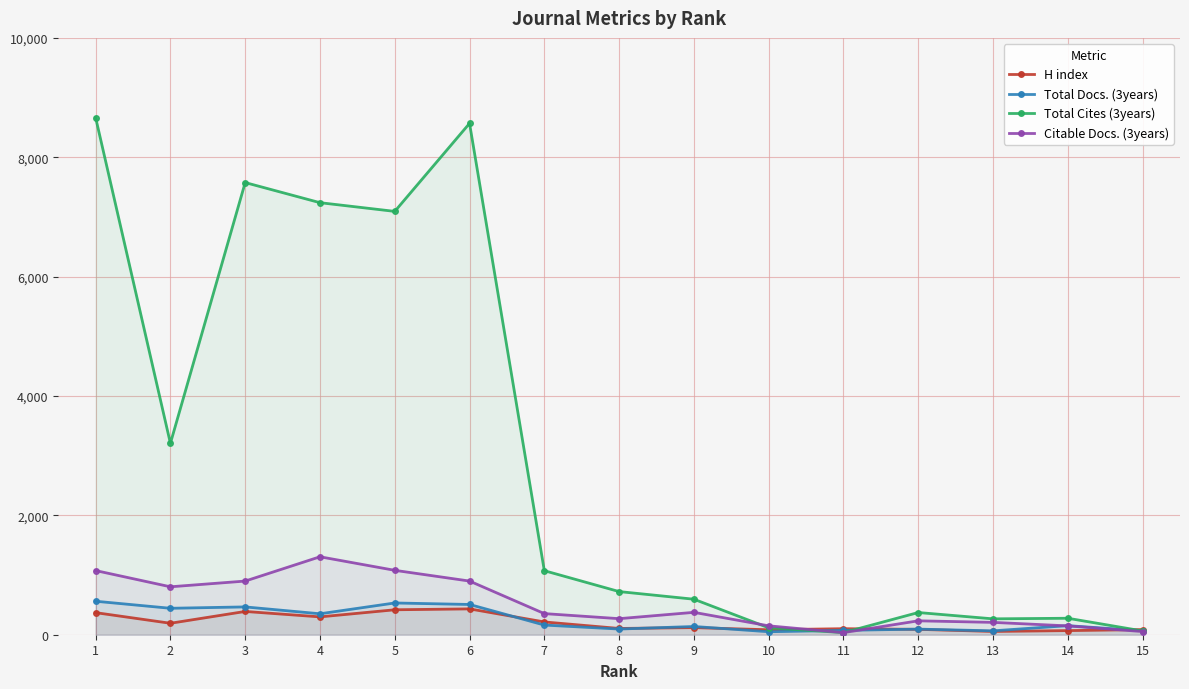

In Total Docs. (3years), how many points are lower than both neighbors (excluding endpoints)?

5